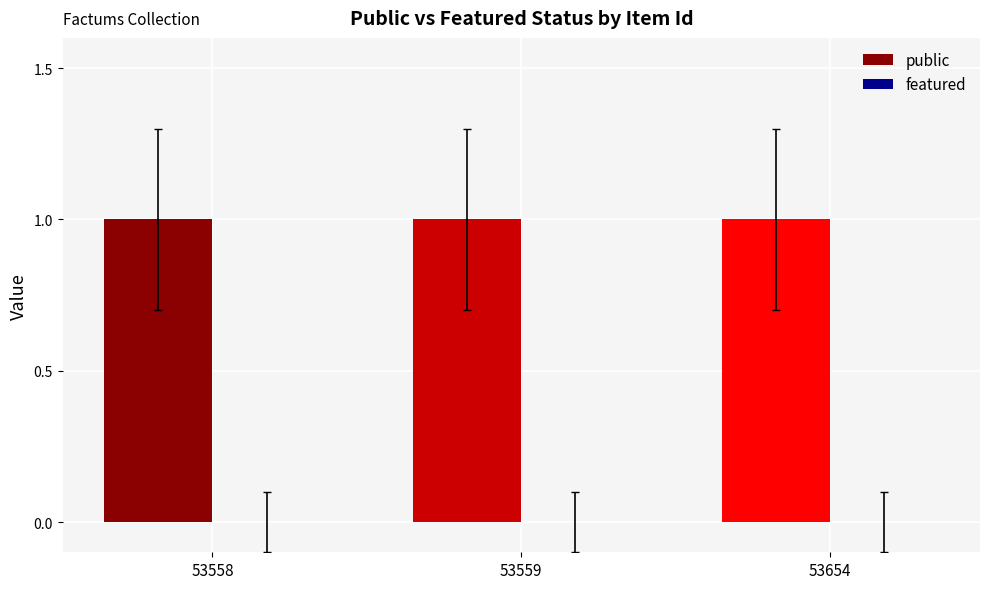

Which series changed the most between 53558 and 53654?

public